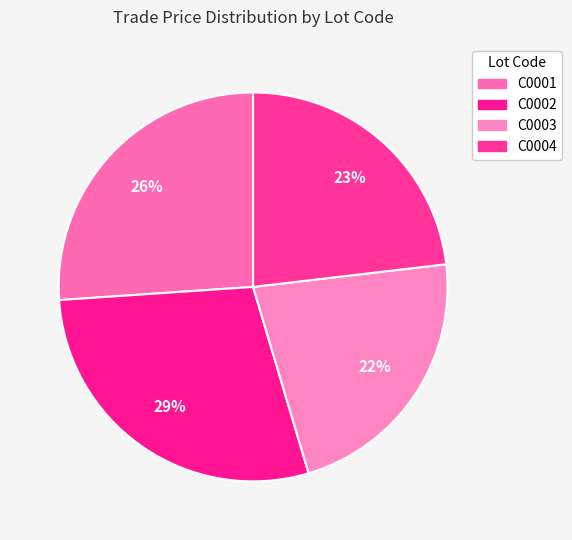

How many slices are in this pie chart?

4